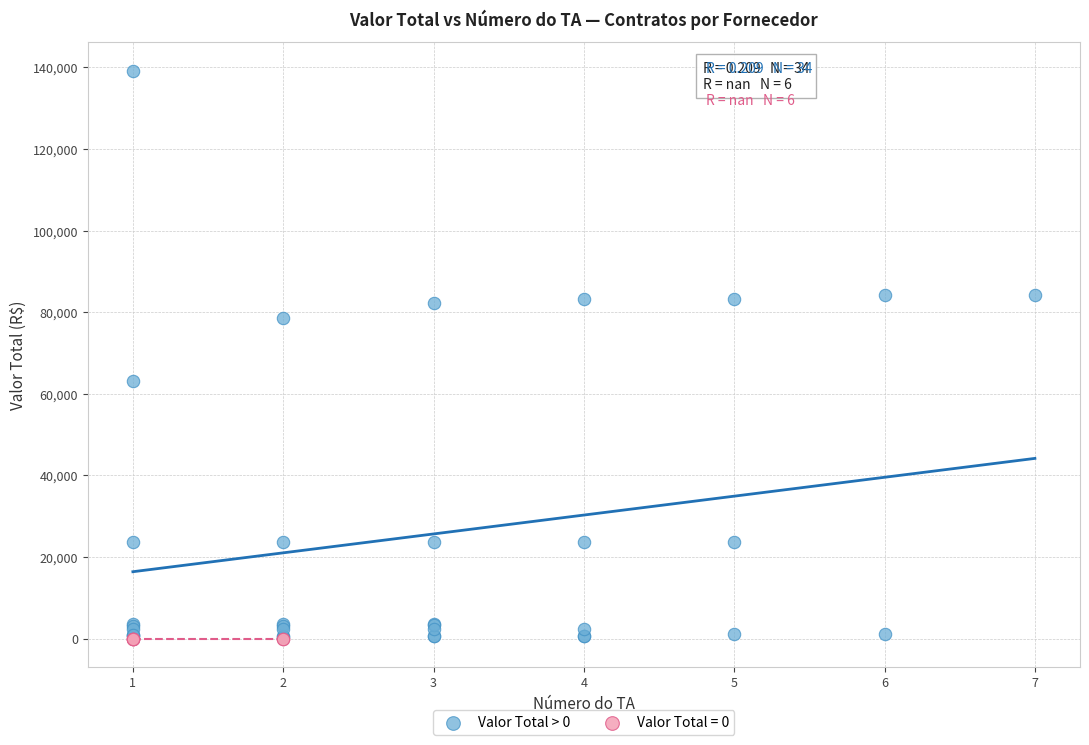

Which series contains the highest Y value?

Valor Total > 0